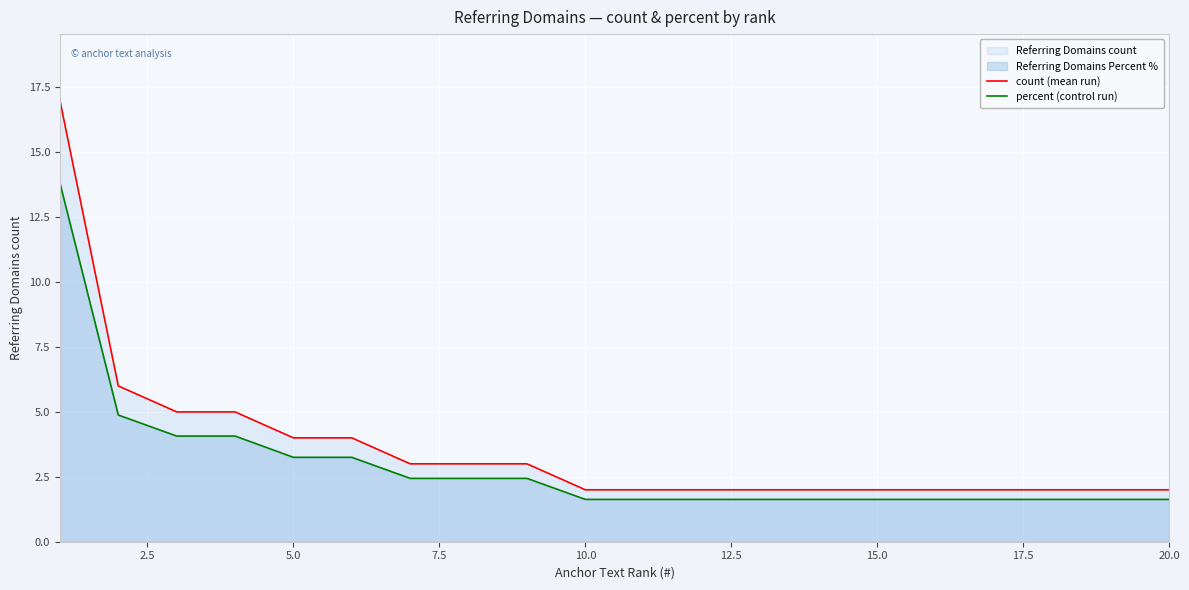

Read the percent (control run) value at 20.0.

1.6